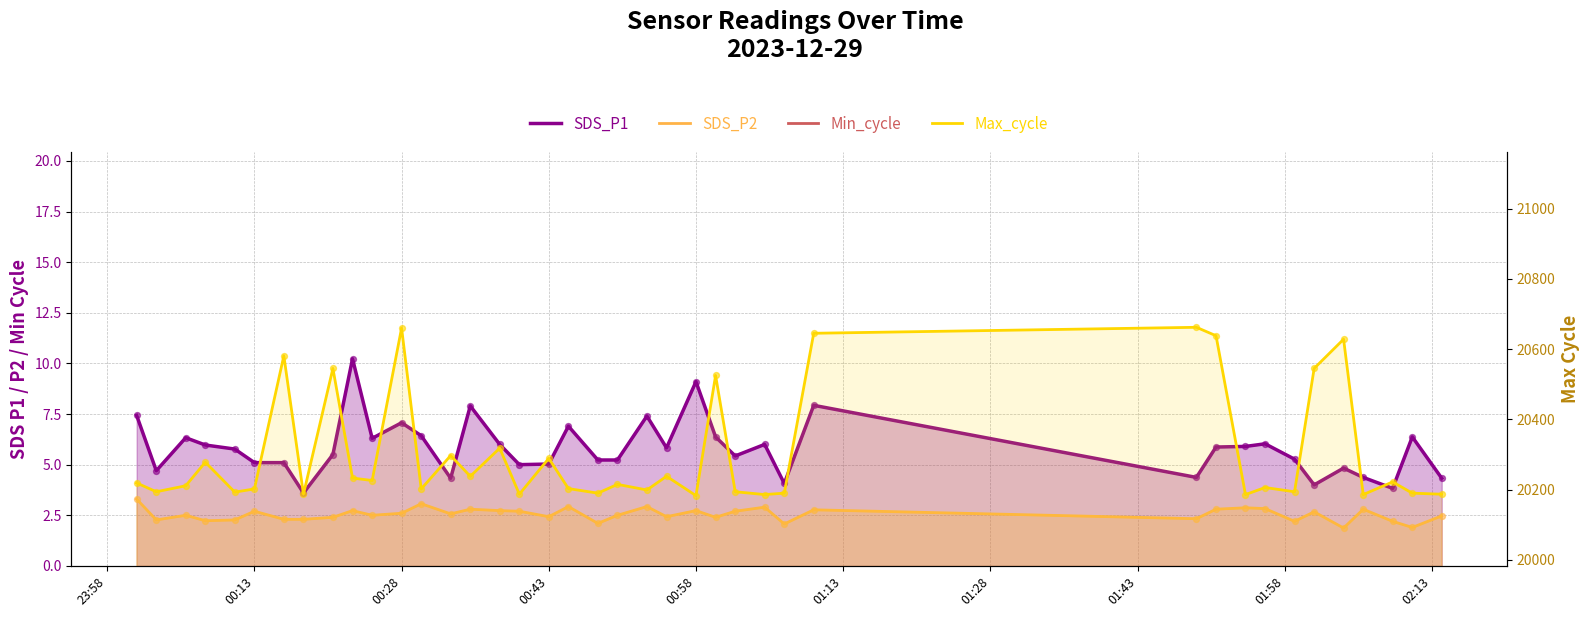

At how many categories does at least one series exceed 12121?

40